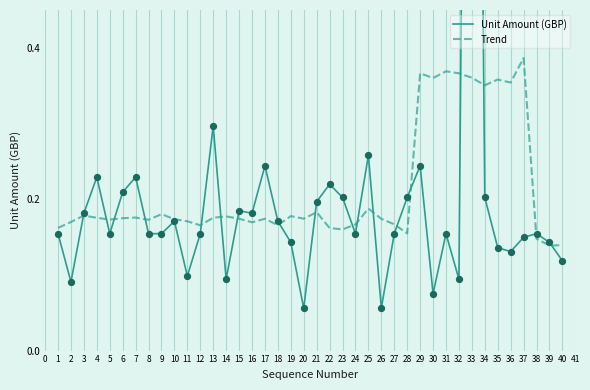

The Trend series shows 0.3 at 16. True or false?

False